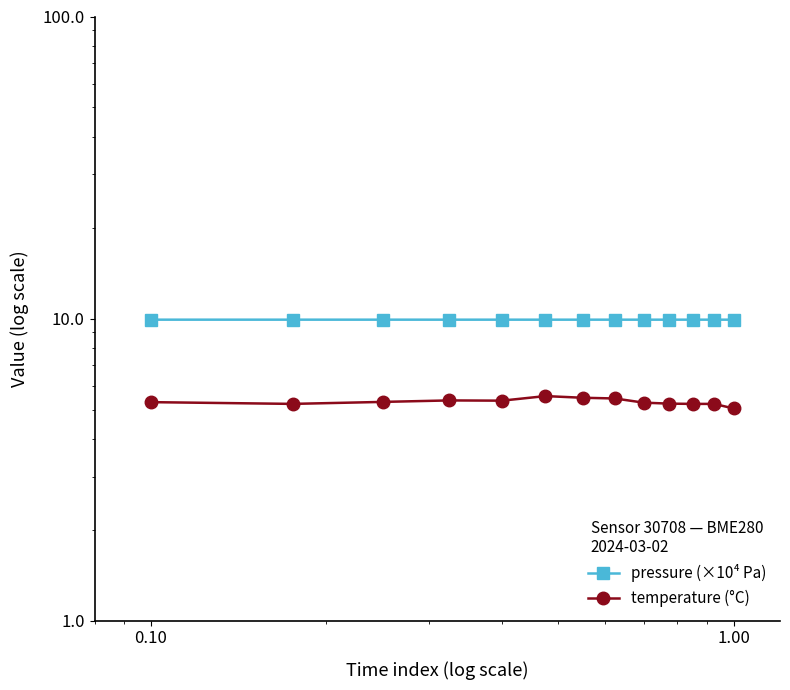

Rank the series by their maximum value, from highest to lowest.

pressure (×10⁴ Pa), temperature (°C)